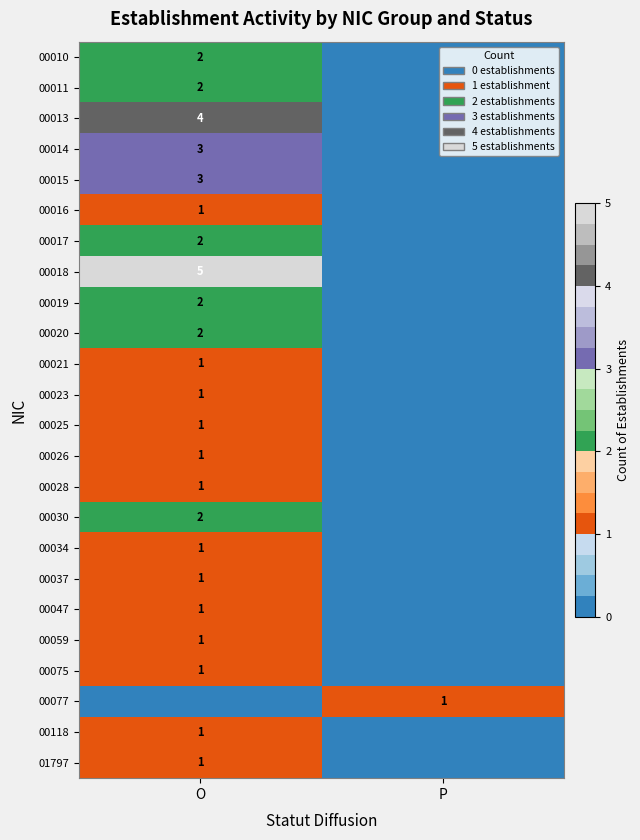

True or false: 00021 has a value of 0 at O.

False